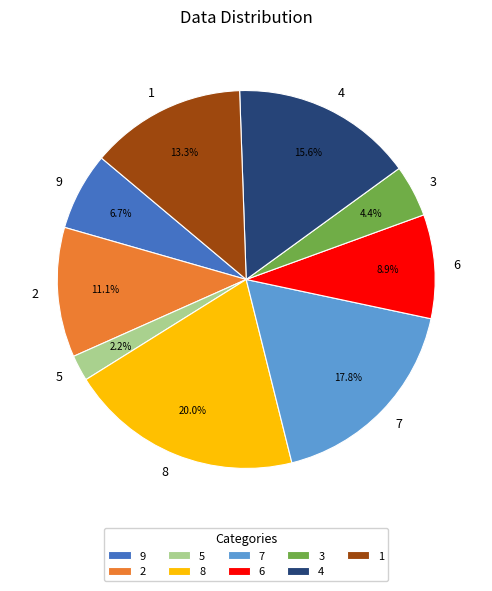

Count the number of slices in the pie.

9